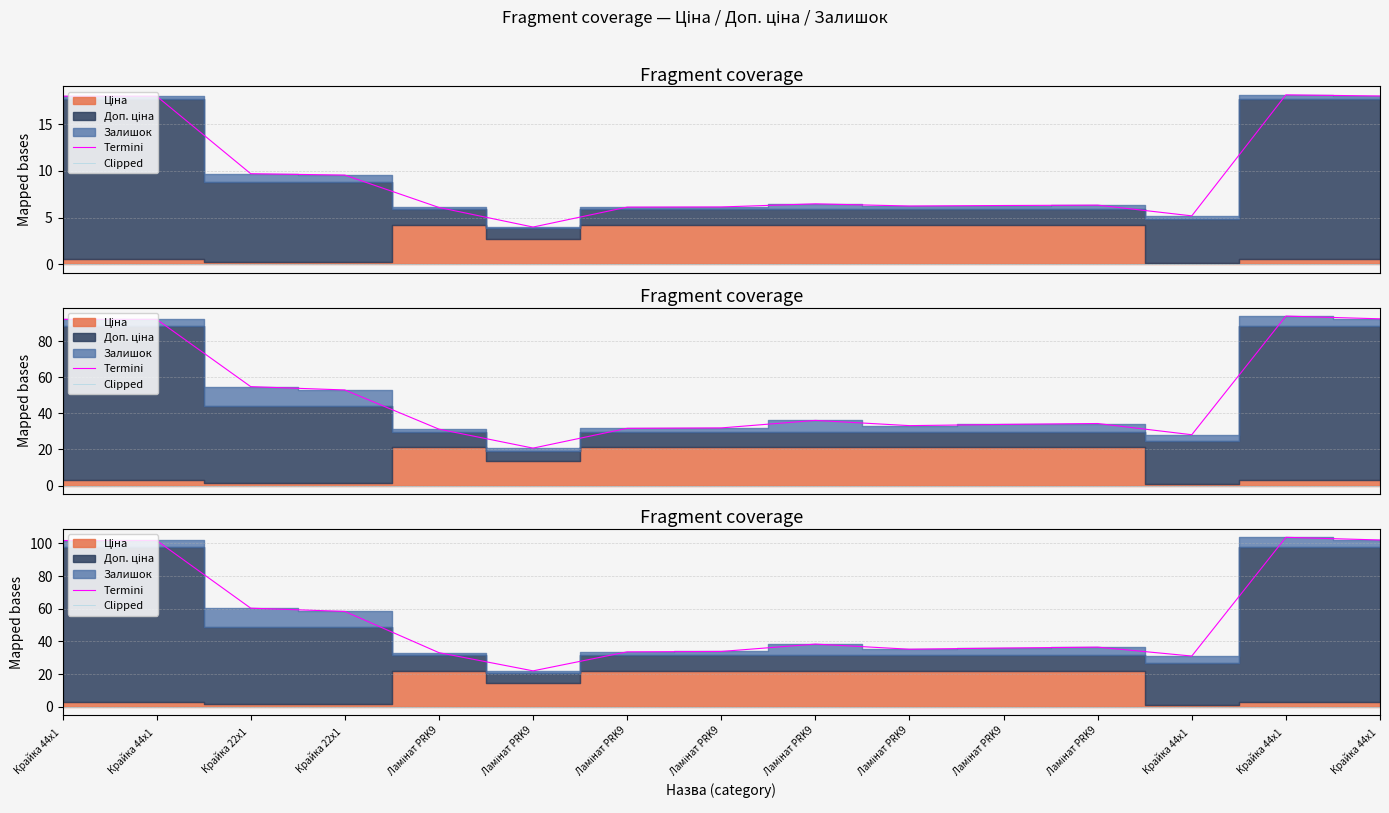

Is the value of Clipped at Ламінат PRK9 greater than the value of Termini at Крайка 22x1 ?

No